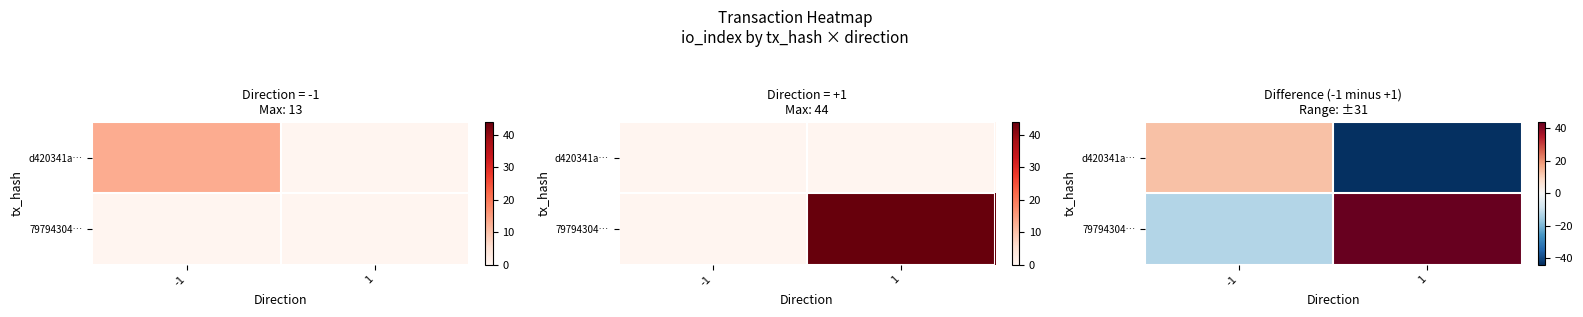

Rank the series by their average value, from highest to lowest.

79794304…, d420341a…